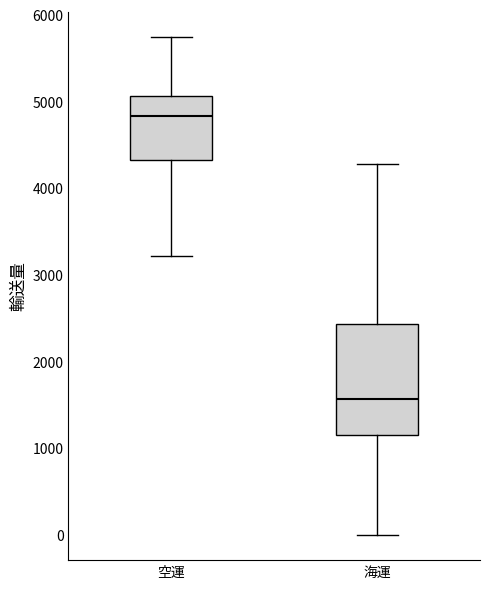

Where is the upper edge of the box for 海運 on the y-axis? The values are not printed on the chart, so give them approximately, as read against the axis.

2400